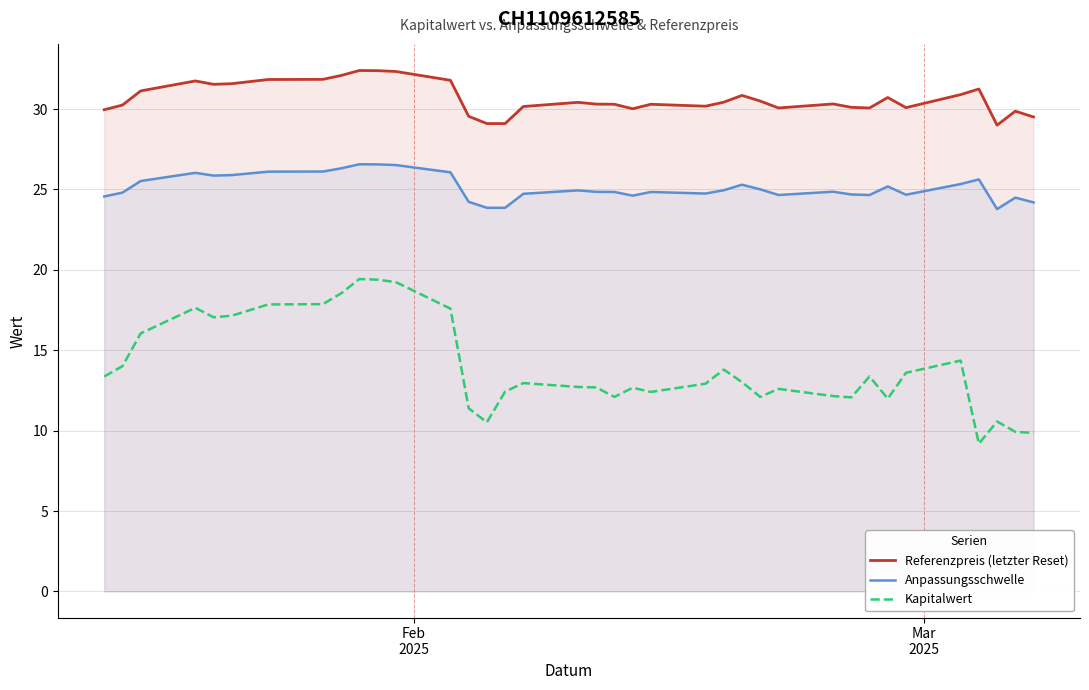

List the series in order of their peak value, lowest first.

Kapitalwert, Anpassungsschwelle, Referenzpreis (letzter Reset)